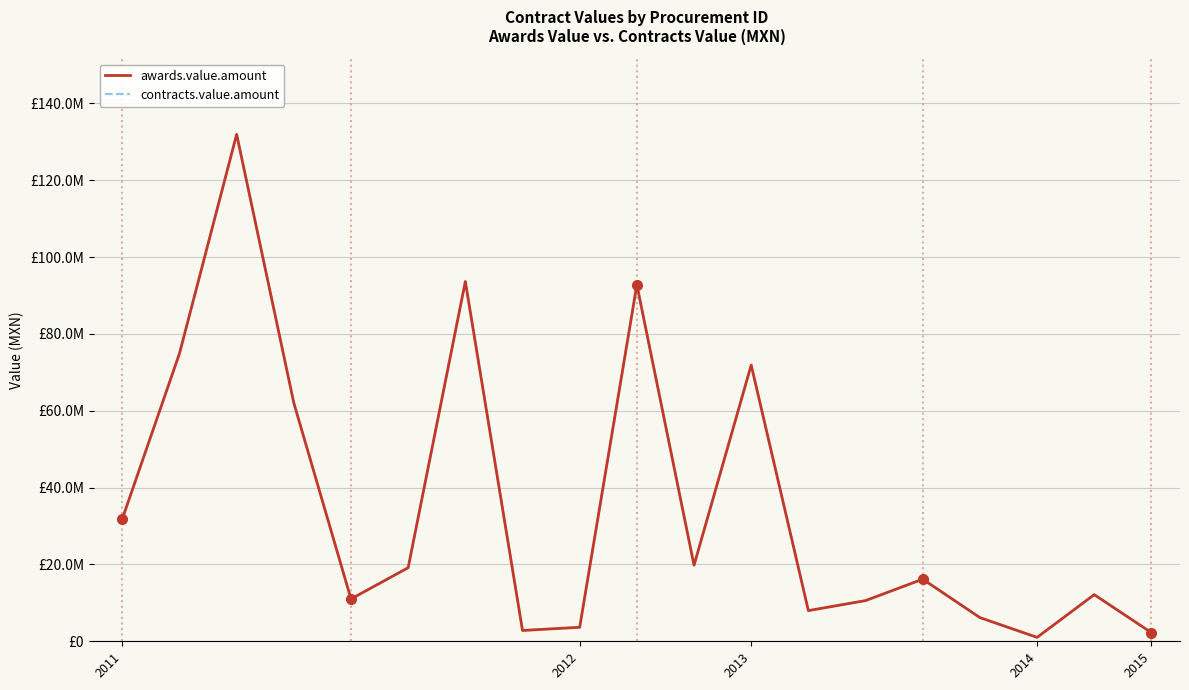

Where does the awards.value.amount series first go above 16164463?

2011